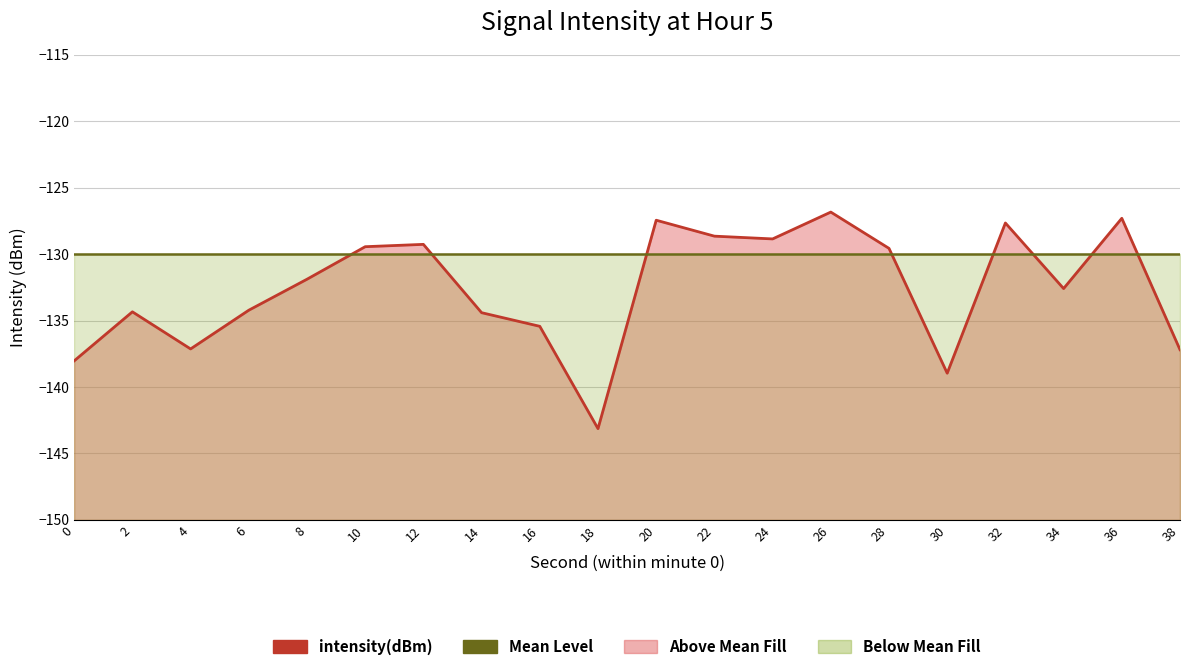

Reading right to left, what are all the values shown in this chart?

-137.2	-127.3	-132.6	-127.7	-139.0	-129.6	-126.8	-128.9	-128.6	-127.4	-143.1	-135.4	-134.4	-129.3	-129.4	-131.9	-134.2	-137.1	-134.3	-138.0